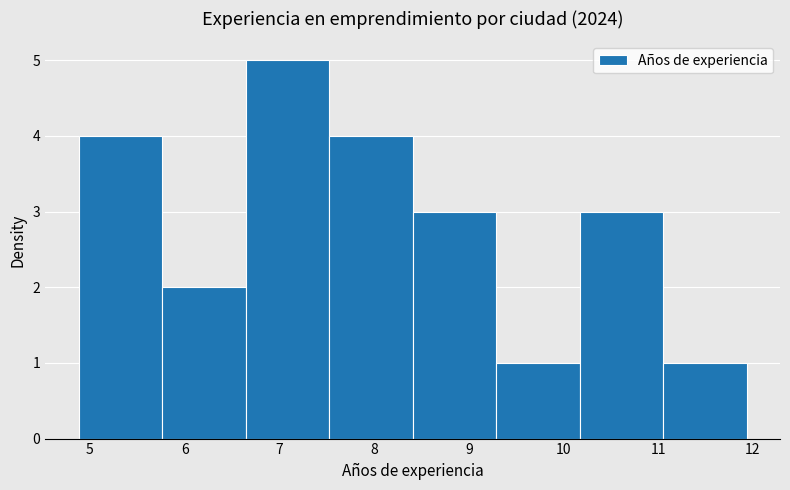

Over which range of the x-axis is the bar tallest?

6.6 to 7.5